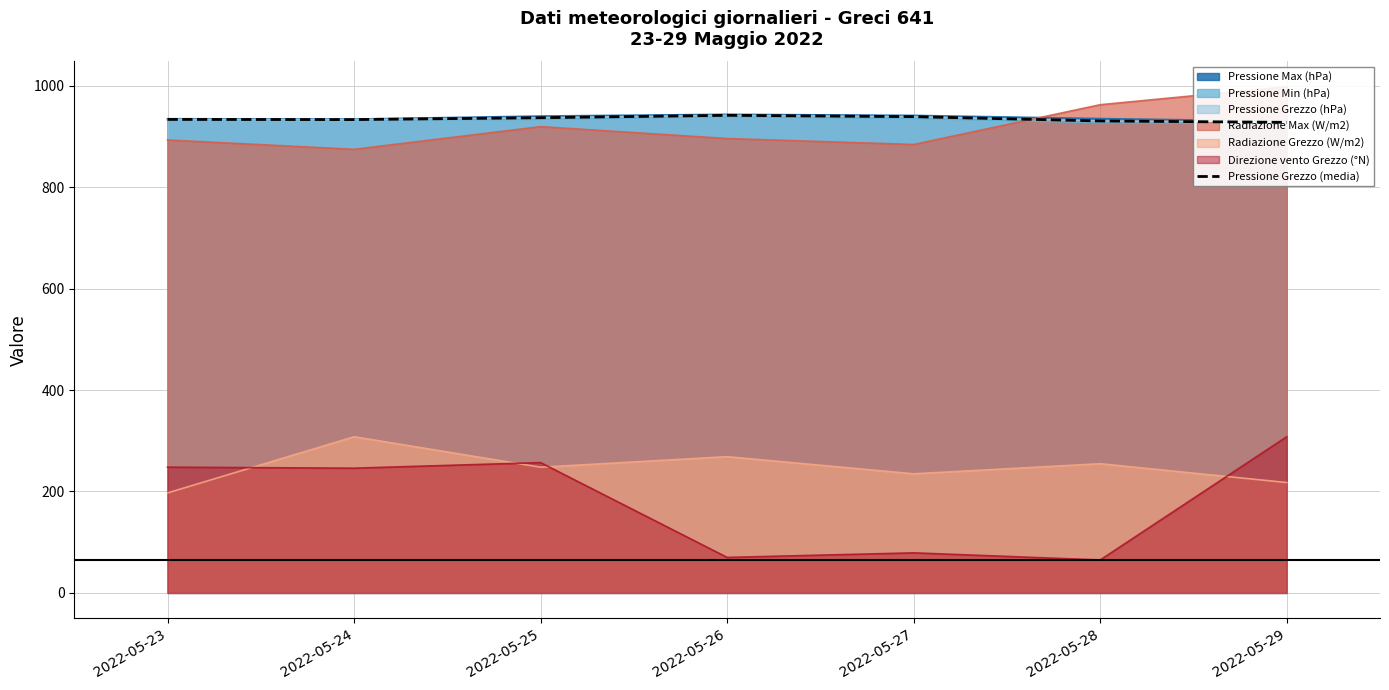

True or false: the data has more than 1 interior local peaks.

False